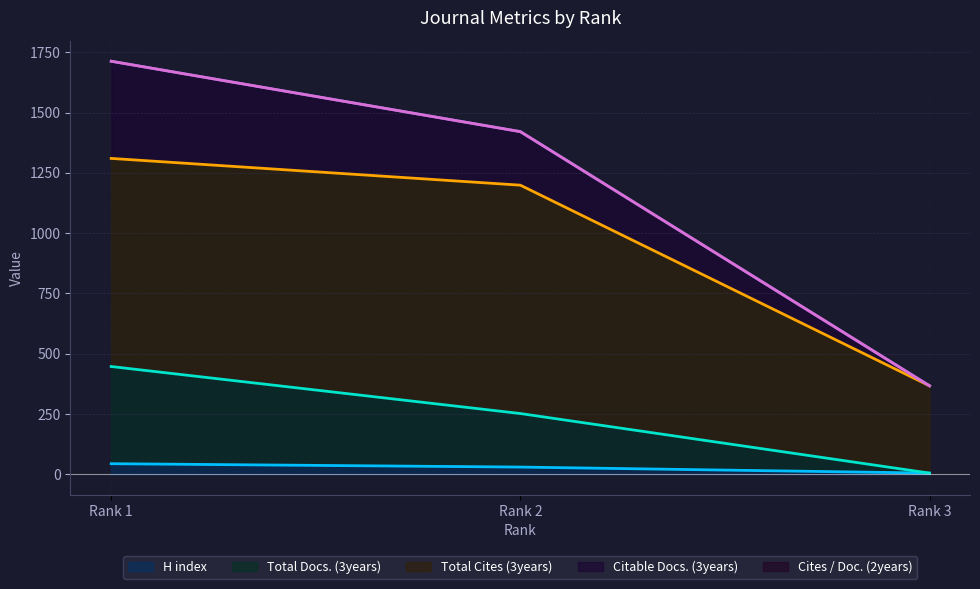

What is the value of the Total Cites (3years) point at the 2nd from the left?

947